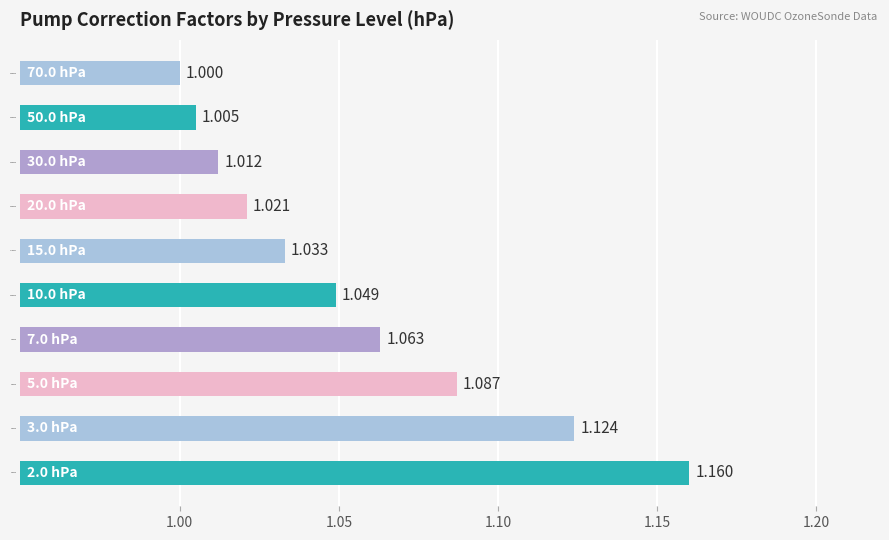

What is the average value?

1.1